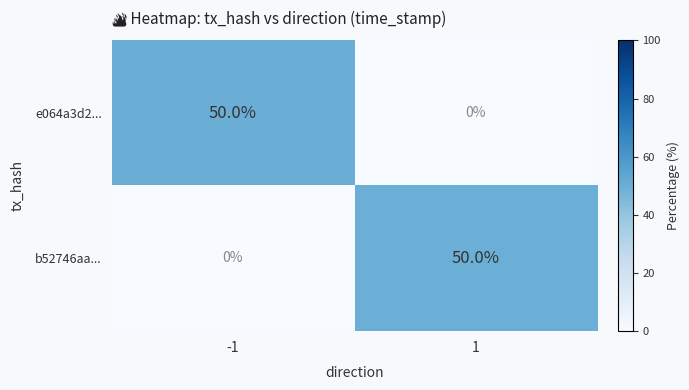

The value of e064a3d2... at 1 is 16. True or false?

False